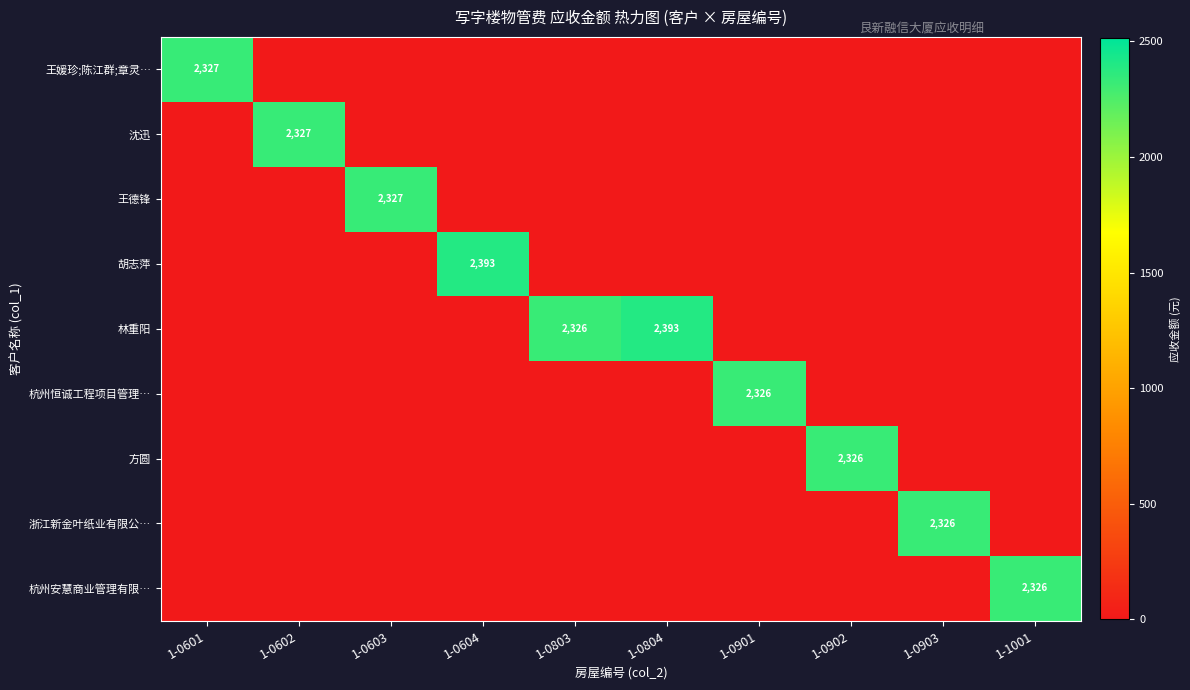

How many values in the 王德锋 series exceed 0?

1